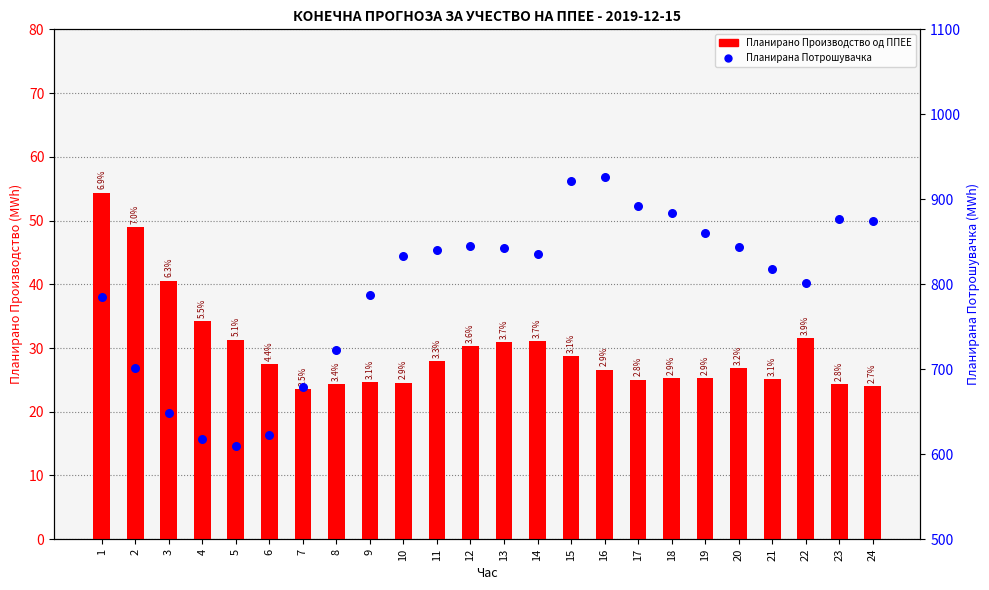

What is the total value across all series at 12?

875.2